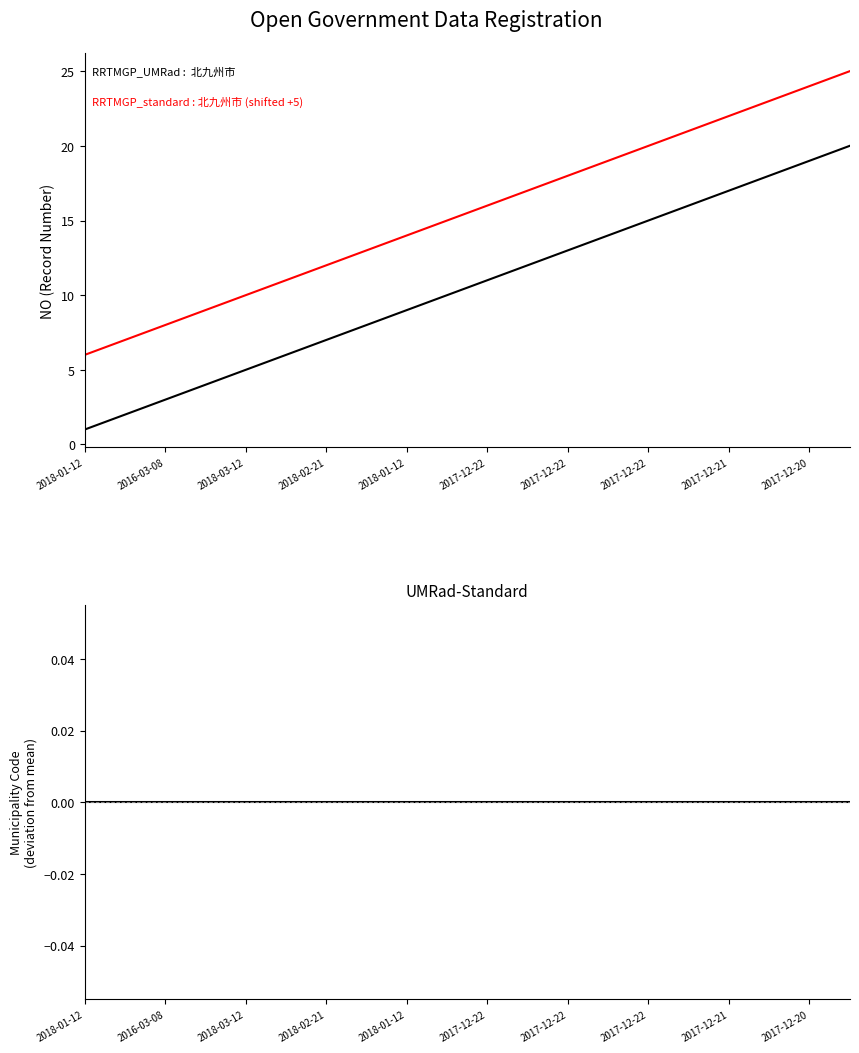

Which category has the lowest value in the UMRad-Standard series?

2018-01-12